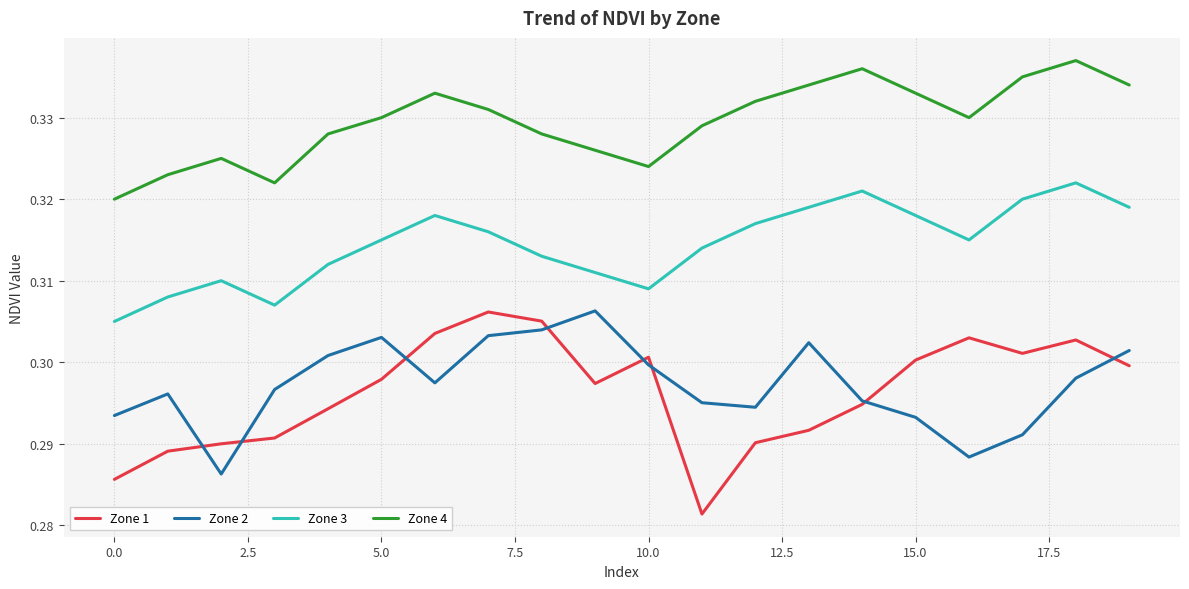

Which series has the widest spread of values?

Zone 1